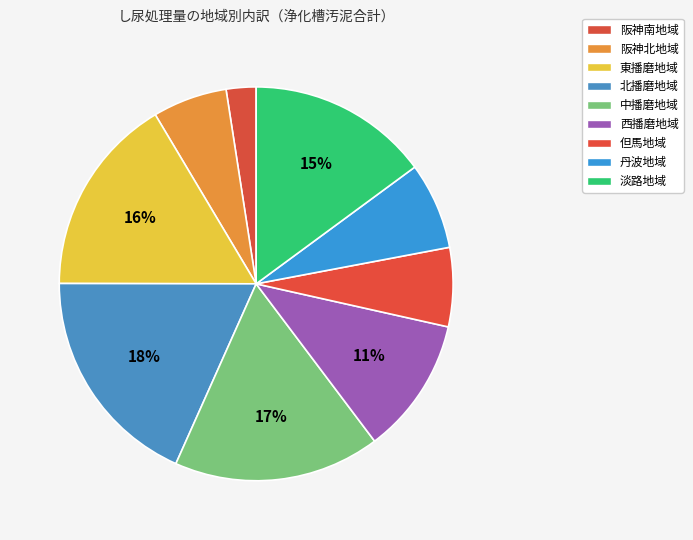

How many segments does this pie chart have?

9